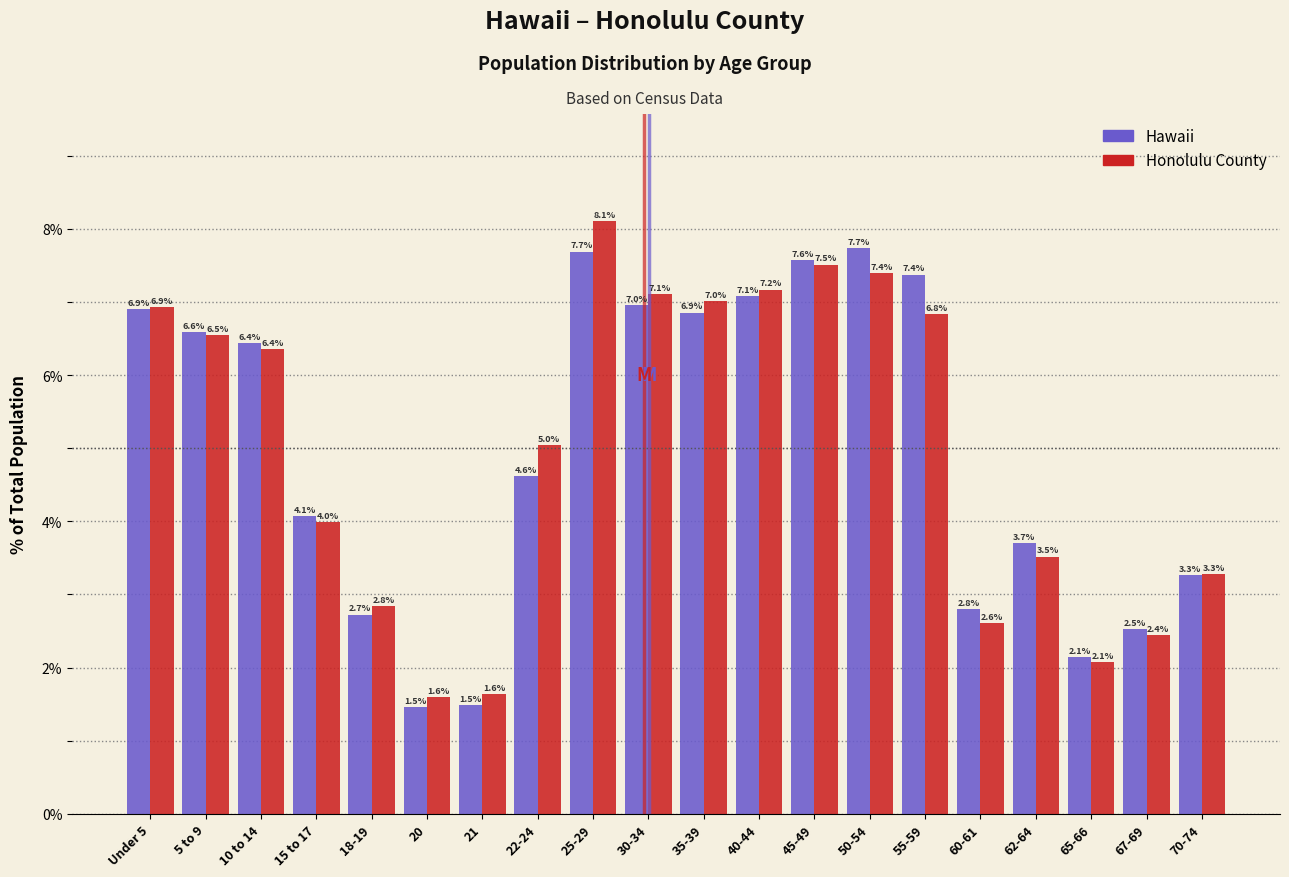

Reading right to left, what are all the values shown in this chart?

Hawaii: 3.3	2.5	2.1	3.7	2.8	7.4	7.7	7.6	7.1	6.9	7.0	7.7	4.6	1.5	1.5	2.7	4.1	6.4	6.6	6.9
Honolulu County: 3.3	2.4	2.1	3.5	2.6	6.8	7.4	7.5	7.2	7.0	7.1	8.1	5.0	1.6	1.6	2.8	4.0	6.4	6.5	6.9